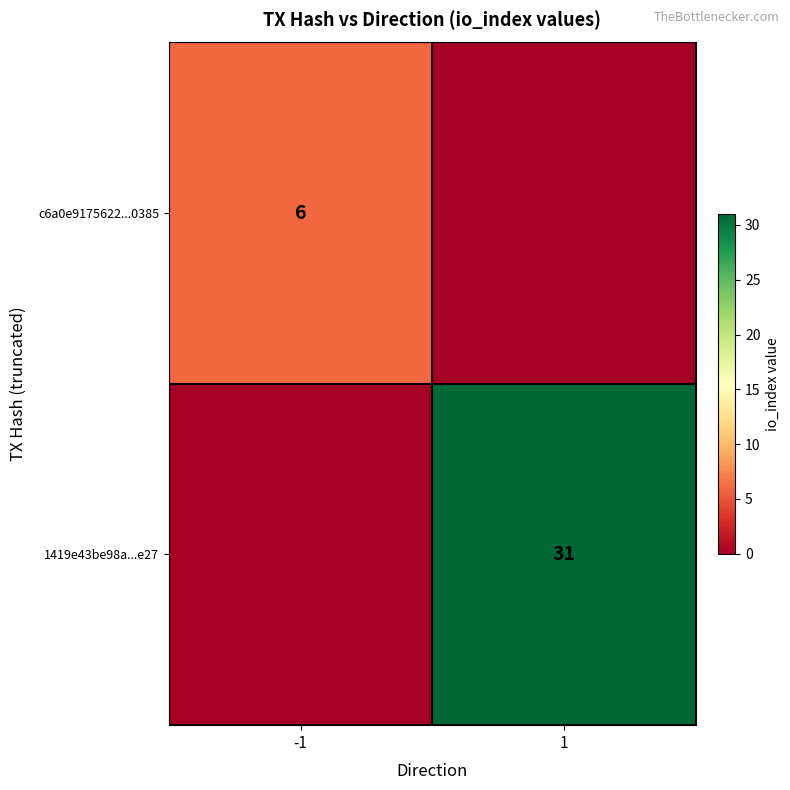

The value of c6a0e9175622...0385 at -1 is 2. True or false?

False